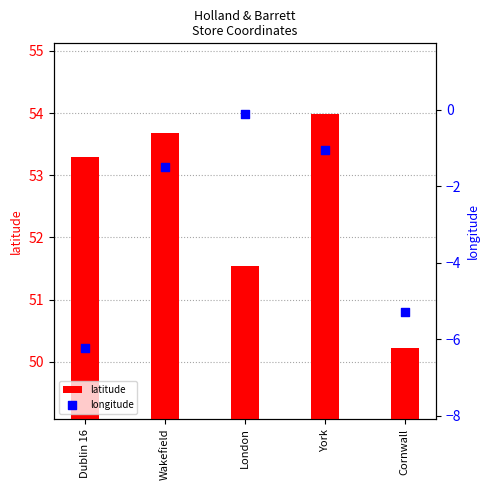

Which series contains the highest Y value?

latitude